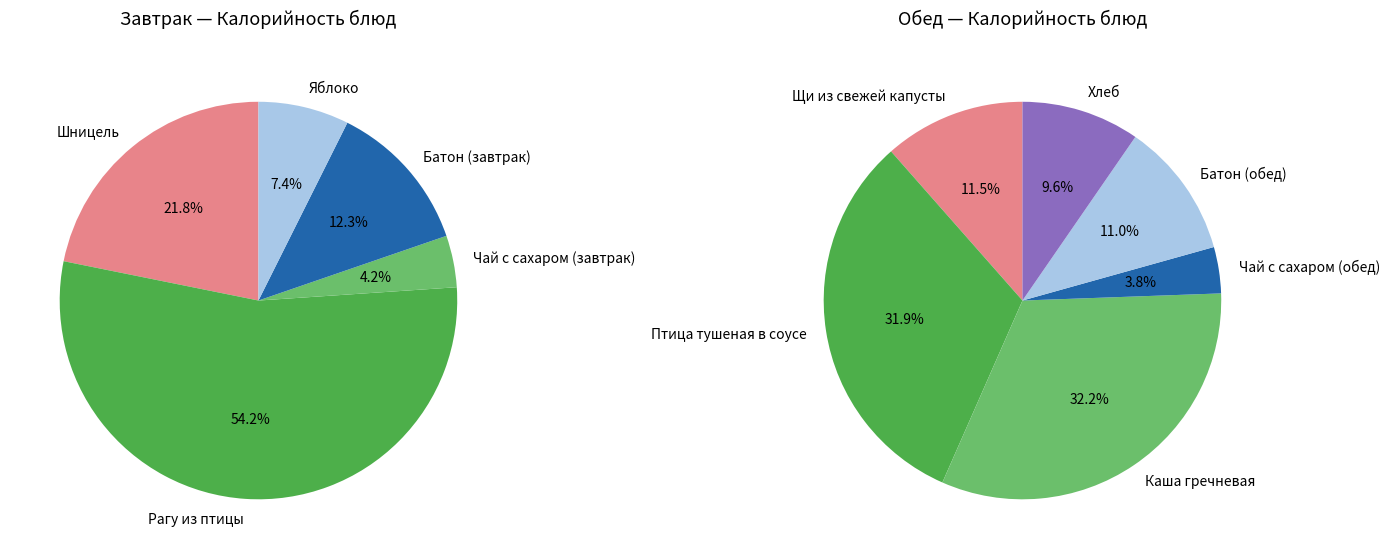

Count the number of slices in the pie.

5